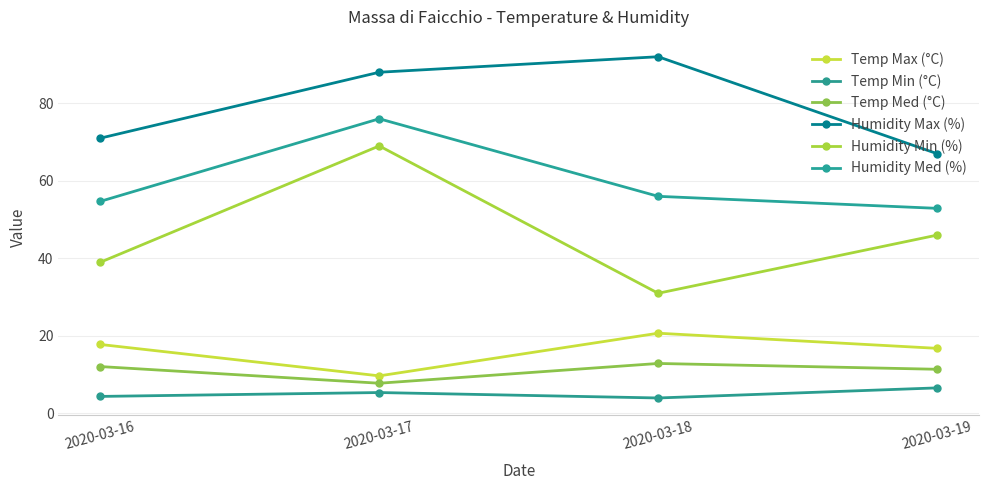

What is the greatest value displayed?

92.0